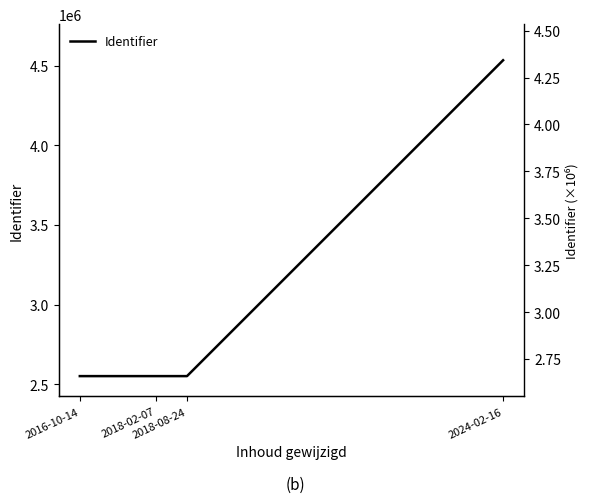

Which category has the lowest value across all series?

2016-10-14